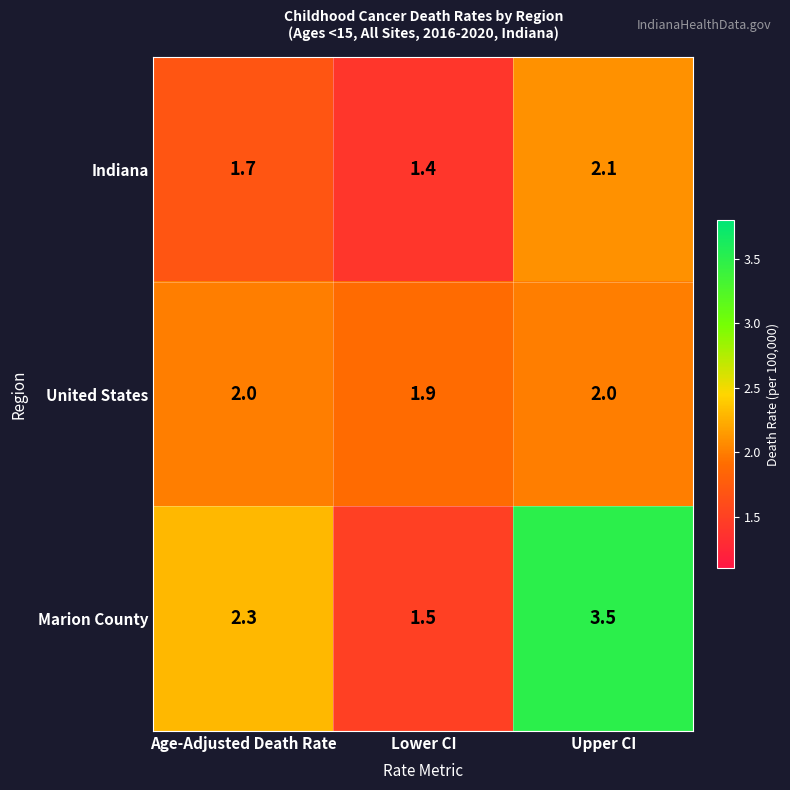

Between Age-Adjusted Death Rate and Lower CI, which series saw the biggest shift?

Marion County